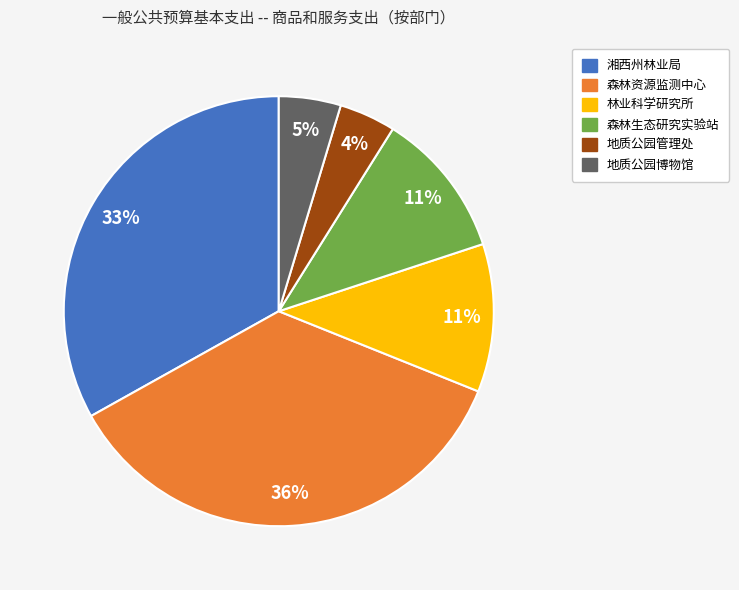

To the nearest percent, what is the difference between the largest and smallest slice percentages?

32%